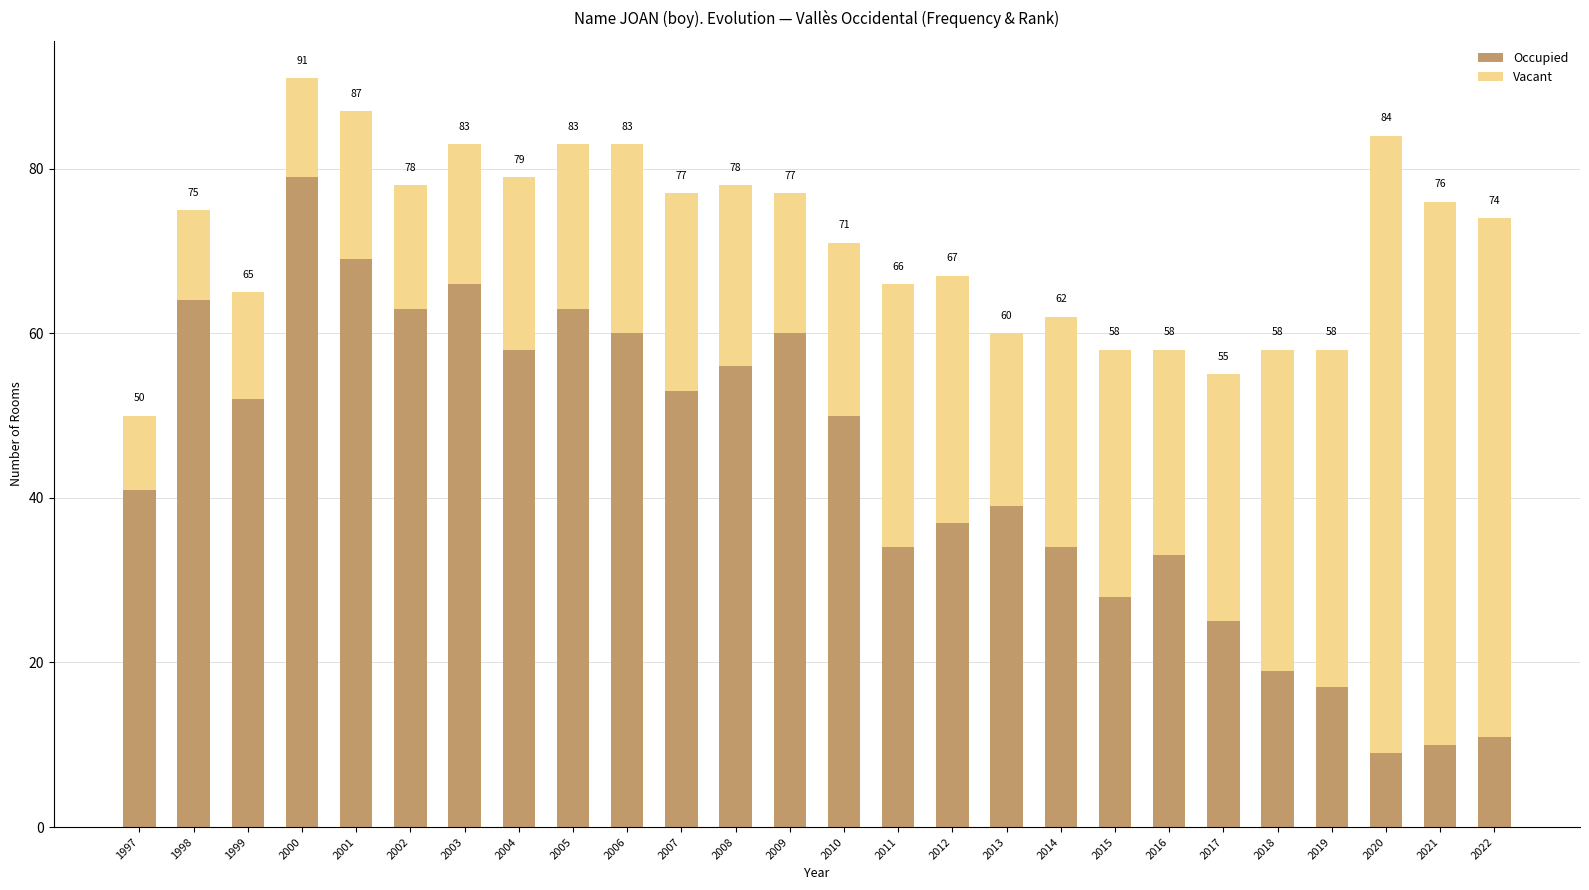

How many bars are there in total?

26